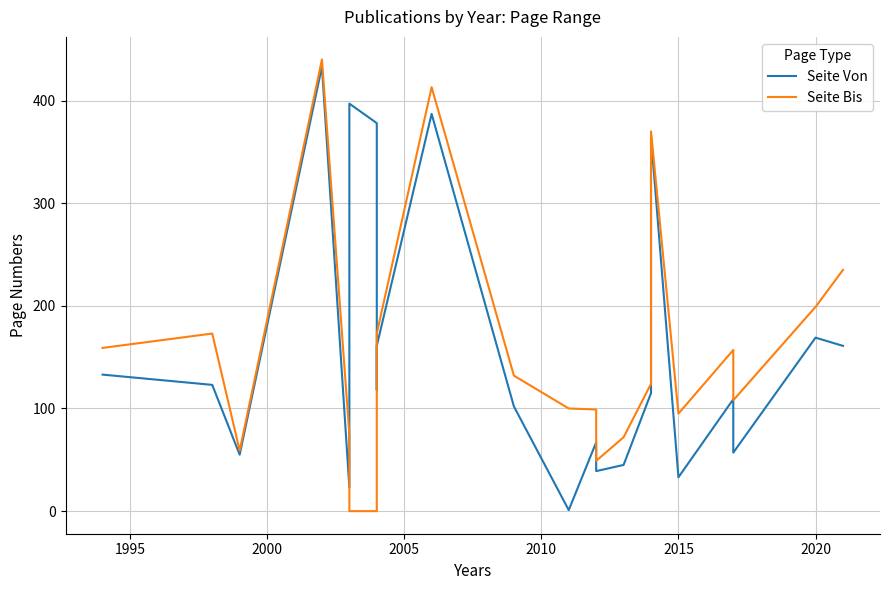

What is the maximum value for Seite Von?

433